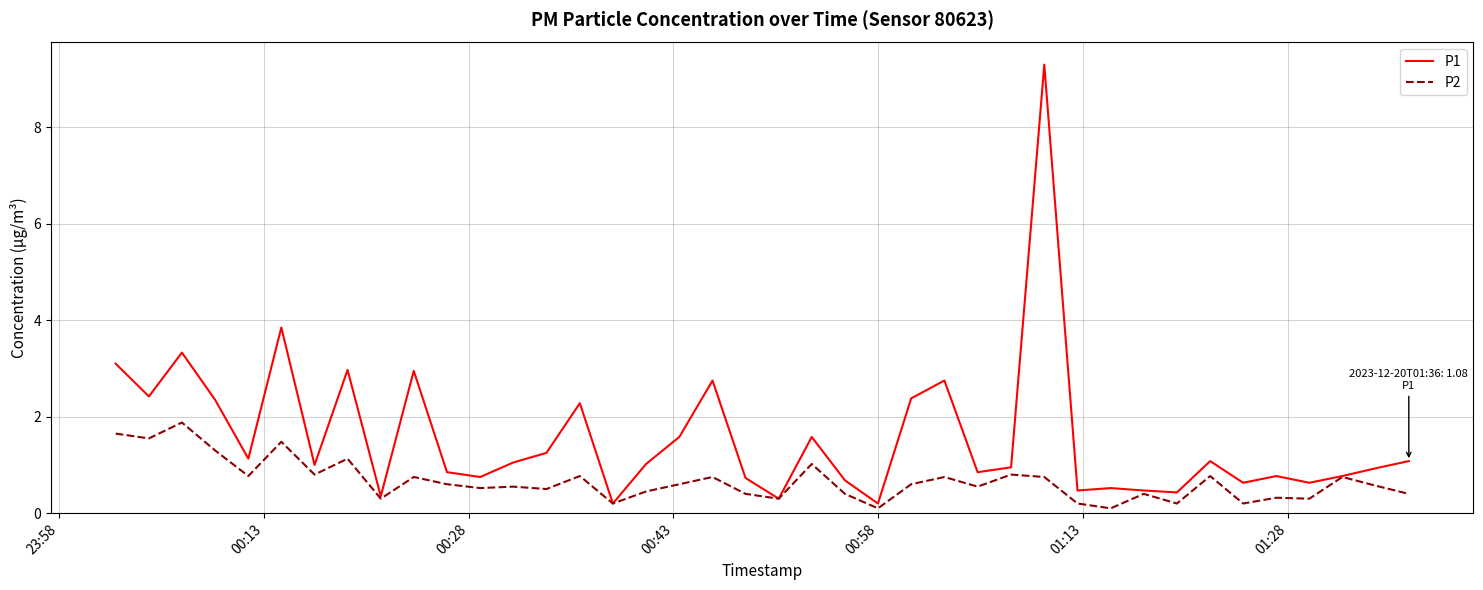

Which series has the largest range (max minus min)?

P1